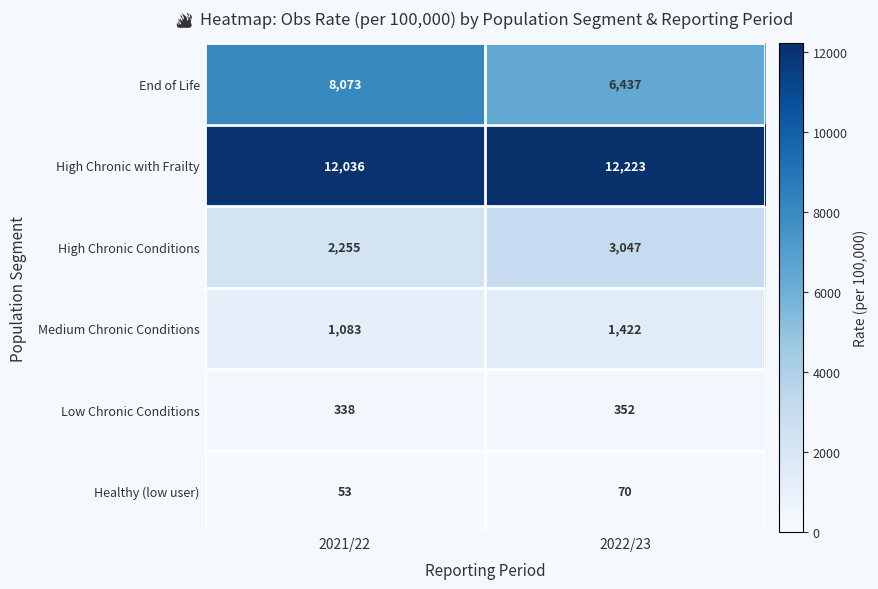

At which label is Healthy (low user) closest to 61?

2021/22